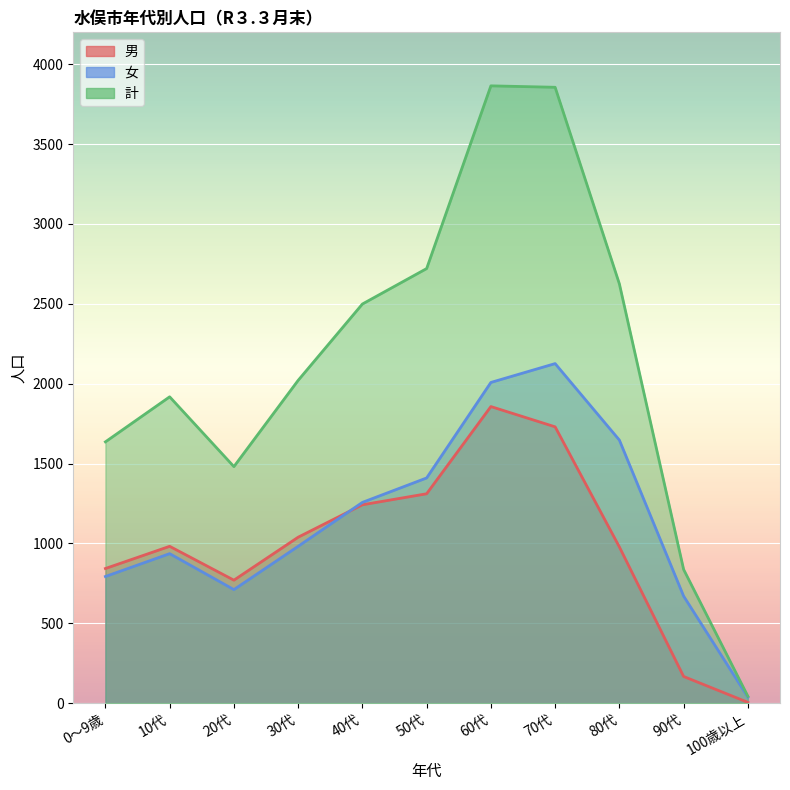

Reading left to right, extract all data points from this chart.

男: 843	982	770	1039	1242	1311	1857	1730	978	167	5
女: 793	936	711	982	1257	1410	2008	2126	1647	670	38
計: 1636	1918	1481	2021	2499	2721	3865	3856	2625	837	43